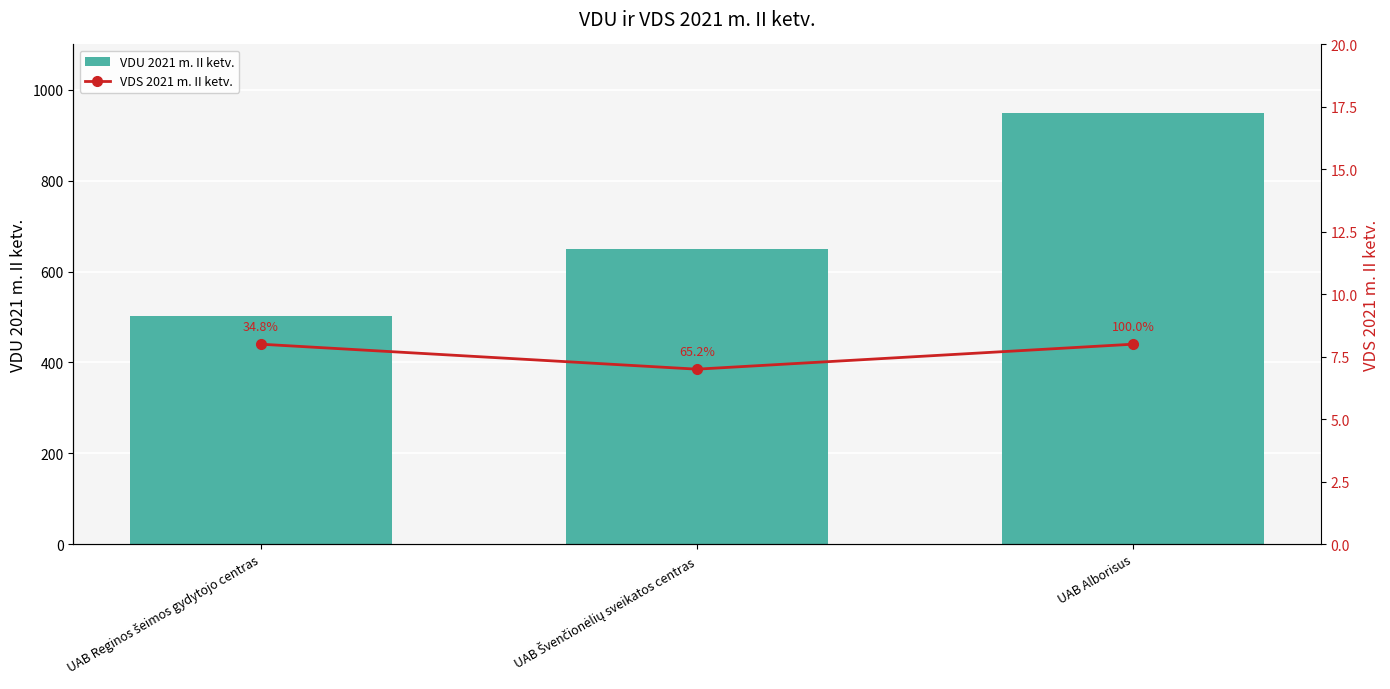

The VDS 2021 m. II ketv. series shows 8.0 at UAB Reginos šeimos gydytojo centras. True or false?

True